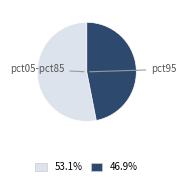

Does any single category account for the majority?

Yes